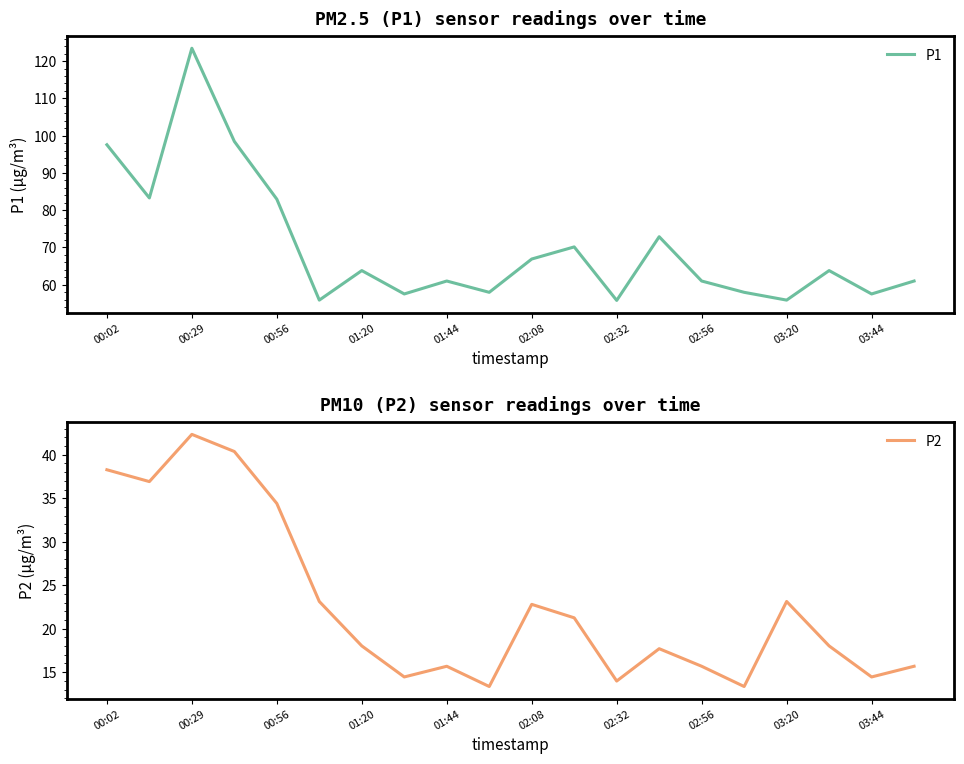

At which label does P1 first exceed 63?

00:02